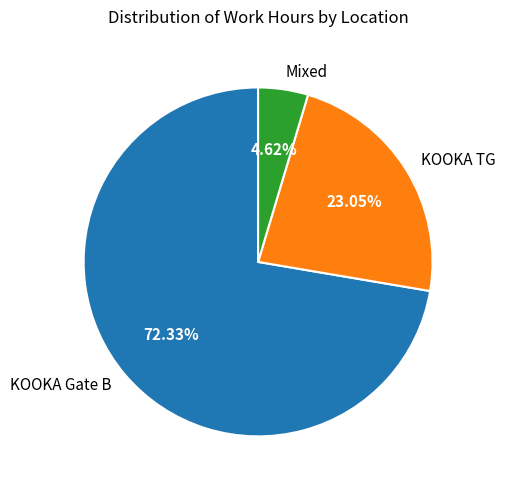

Is the sum of KOOKA Gate B and KOOKA TG greater than half?

Yes